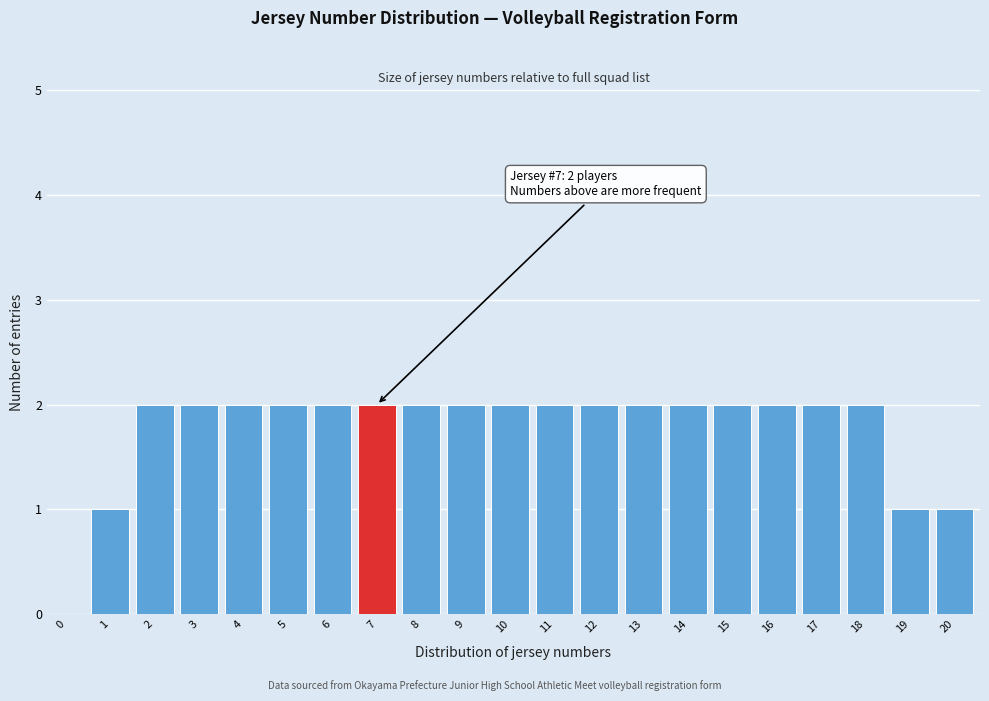

Reading right to left, transcribe all the data shown in this chart.

20=1	19=1	18=2	17=2	16=2	15=2	14=2	13=2	12=2	11=2	10=2	9=2	8=2	7=2	6=2	5=2	4=2	3=2	2=2	1=1	0=0